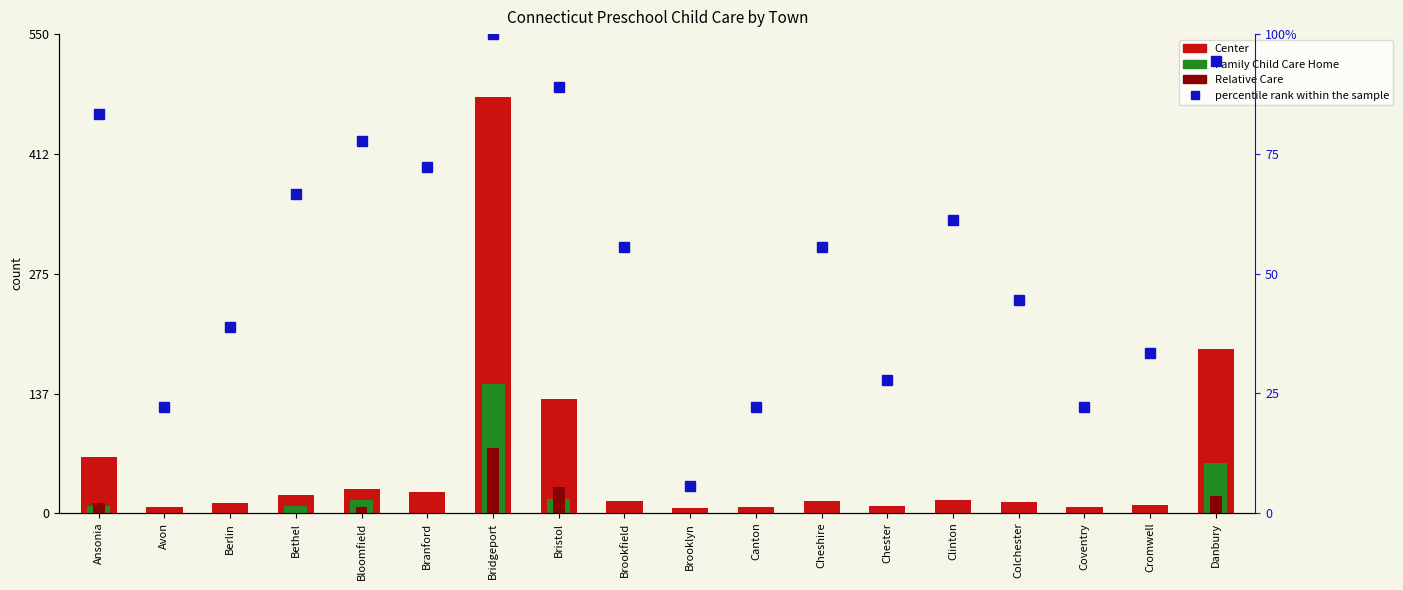

Reading left to right, list all the values displayed in this chart.

Center: Ansonia=64.0	Avon=7.0	Berlin=11.0	Bethel=21.0	Bloomfield=28.0	Branford=24.0	Bridgeport=478.0	Bristol=131.0	Brookfield=14.0	Brooklyn=6.0	Canton=7.0	Cheshire=14.0	Chester=8.0	Clinton=15.0	Colchester=13.0	Coventry=7.0	Cromwell=9.0	Danbury=188.0
Family Child Care Home: Ansonia=8.0	Avon=0.0	Berlin=0.0	Bethel=8.0	Bloomfield=15.0	Branford=0.0	Bridgeport=148.0	Bristol=16.0	Brookfield=0.0	Brooklyn=0.0	Canton=0.0	Cheshire=0.0	Chester=0.0	Clinton=0.0	Colchester=0.0	Coventry=0.0	Cromwell=0.0	Danbury=58.0
Relative Care: Ansonia=12.0	Avon=0.0	Berlin=0.0	Bethel=0.0	Bloomfield=7.0	Branford=0.0	Bridgeport=75.0	Bristol=30.0	Brookfield=0.0	Brooklyn=0.0	Canton=0.0	Cheshire=0.0	Chester=0.0	Clinton=0.0	Colchester=0.0	Coventry=0.0	Cromwell=0.0	Danbury=19.0
percentile rank within the sample: Ansonia=83.3	Avon=22.2	Berlin=38.9	Bethel=66.7	Bloomfield=77.8	Branford=72.2	Bridgeport=100.0	Bristol=88.9	Brookfield=55.6	Brooklyn=5.6	Canton=22.2	Cheshire=55.6	Chester=27.8	Clinton=61.1	Colchester=44.4	Coventry=22.2	Cromwell=33.3	Danbury=94.4